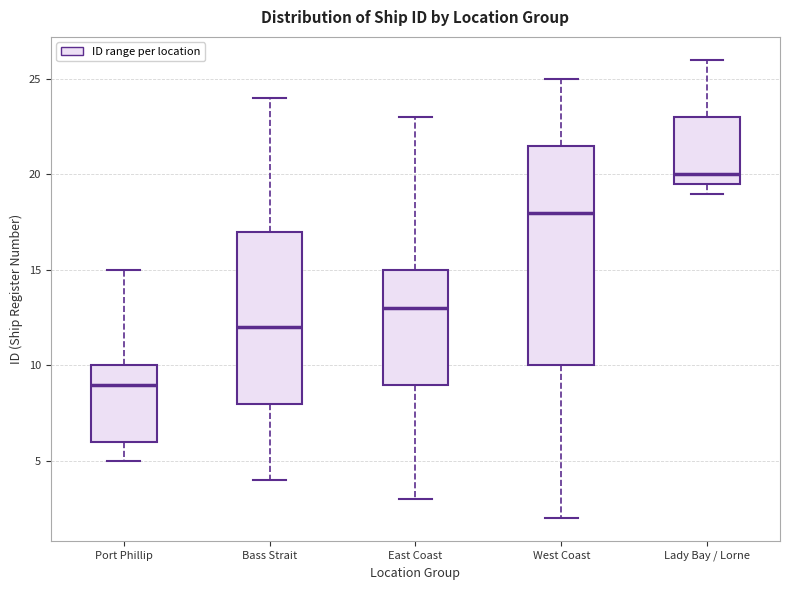

Where does the median line of the box for Lady Bay / Lorne sit on the y-axis? The values are not printed on the chart, so give them approximately, as read against the axis.

20.0